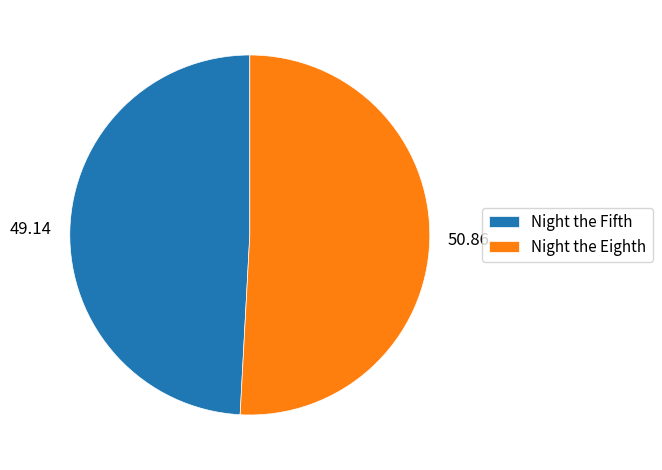

Is it true that Night the Fifth is 44% of the pie?

False